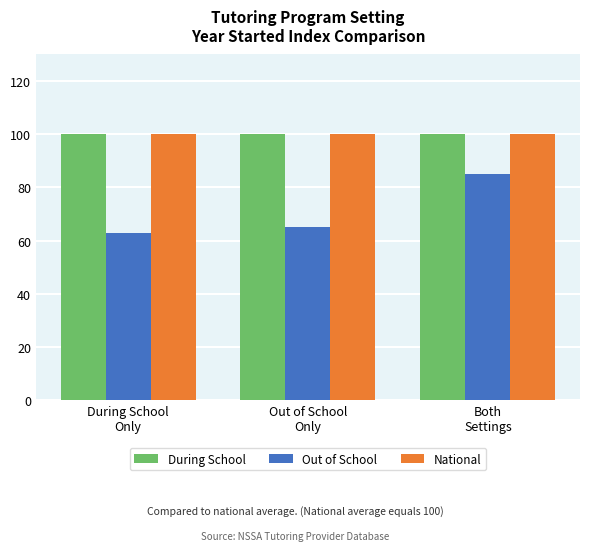

The value of During School at Both
Settings is 179. True or false?

False